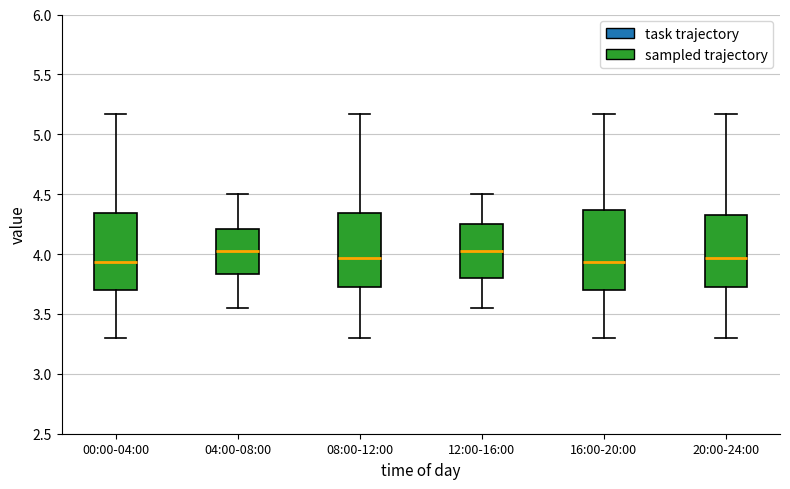

Reading left to right, read every box against the y-axis: the position of its median line, the range the box covers, and the ends of its whiskers. The values are not printed on the chart, so give them approximately, as read against the axis.

00:00-04:00: median 3.95, box 3.70 to 4.35, whiskers 3.30 to 5.15
04:00-08:00: median 4.05, box 3.85 to 4.20, whiskers 3.55 to 4.50
08:00-12:00: median 3.95, box 3.70 to 4.35, whiskers 3.30 to 5.15
12:00-16:00: median 4.05, box 3.80 to 4.25, whiskers 3.55 to 4.50
16:00-20:00: median 3.95, box 3.70 to 4.35, whiskers 3.30 to 5.15
20:00-24:00: median 3.95, box 3.70 to 4.35, whiskers 3.30 to 5.15